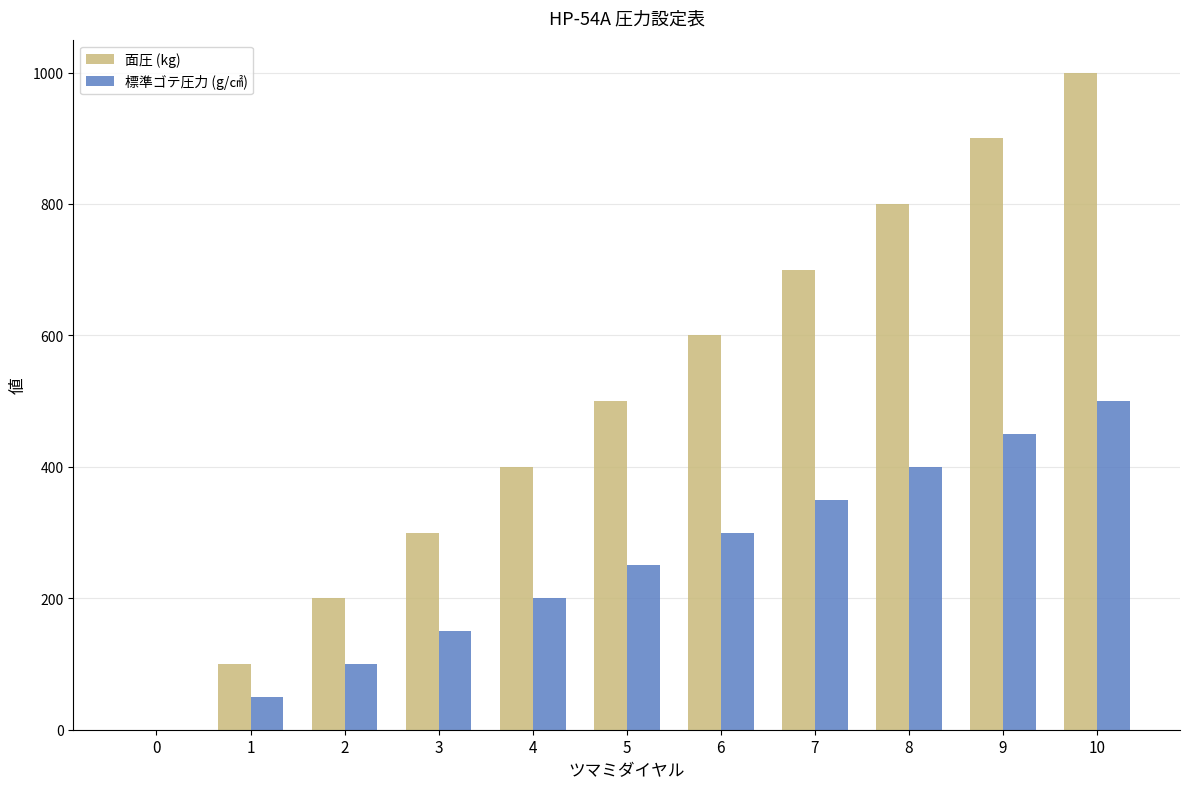

What is the sum of the 面圧 (kg) values at 2 and 0?

200